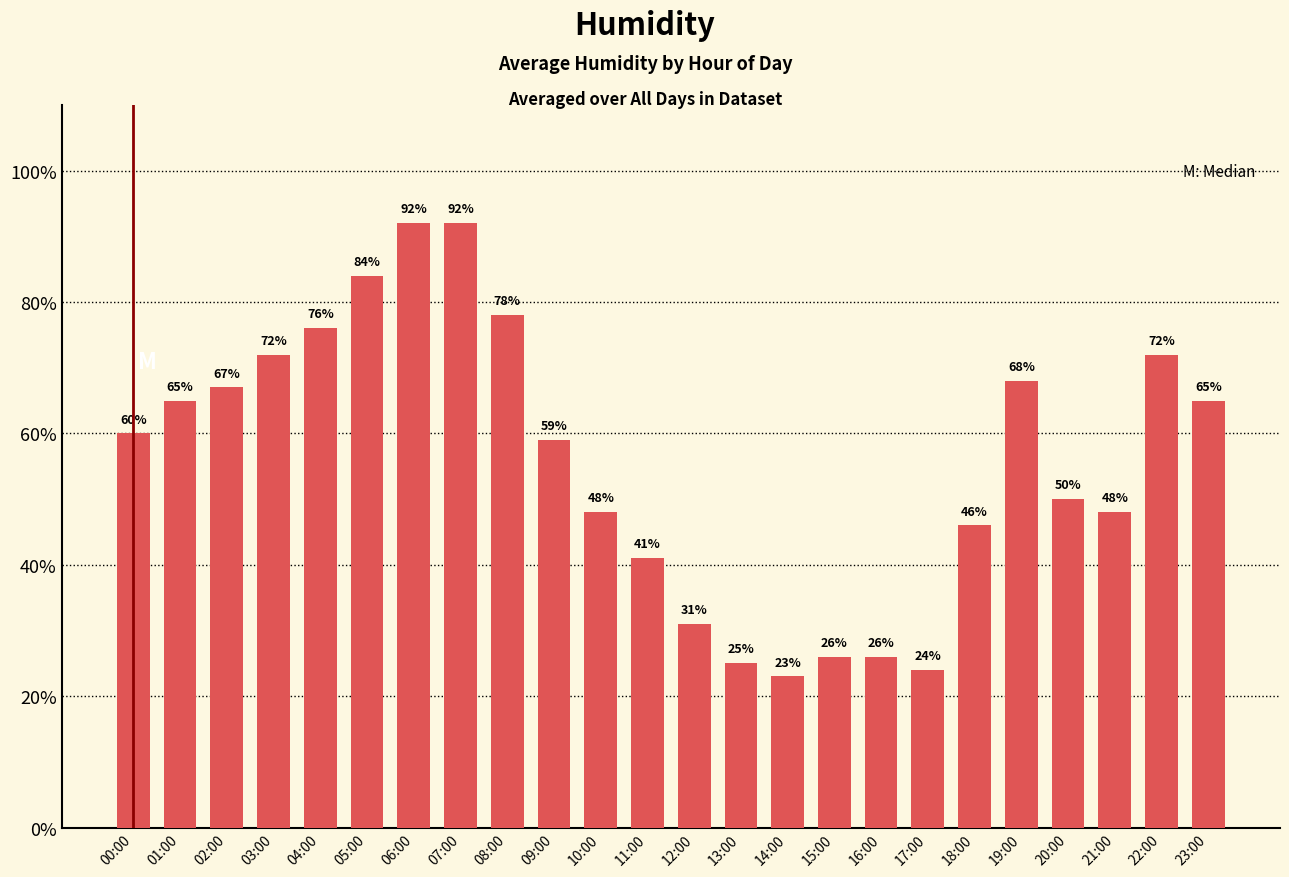

What is the smallest value displayed?

23